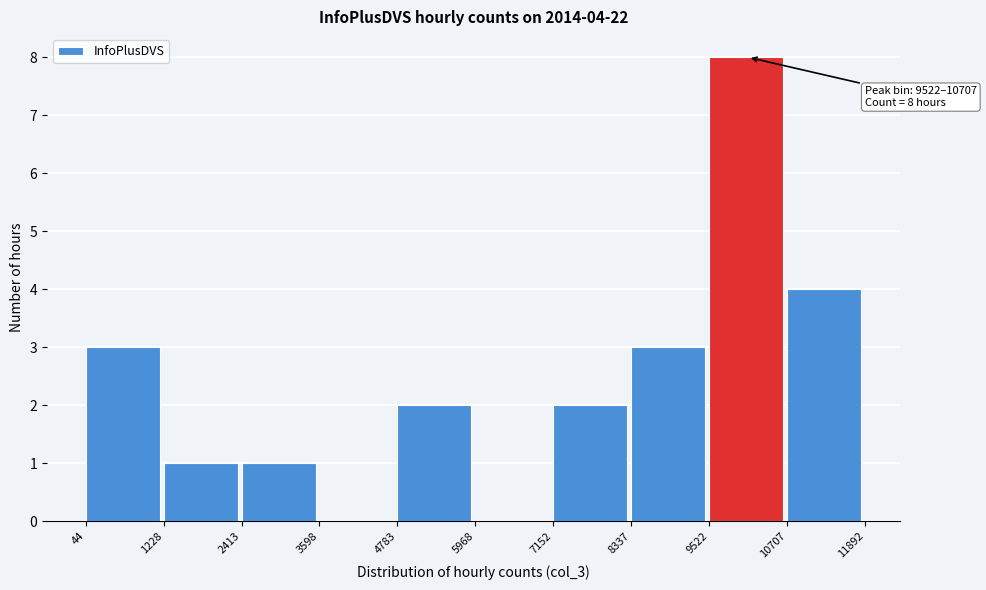

Which range on the x-axis has the tallest bar?

9522 to 10707